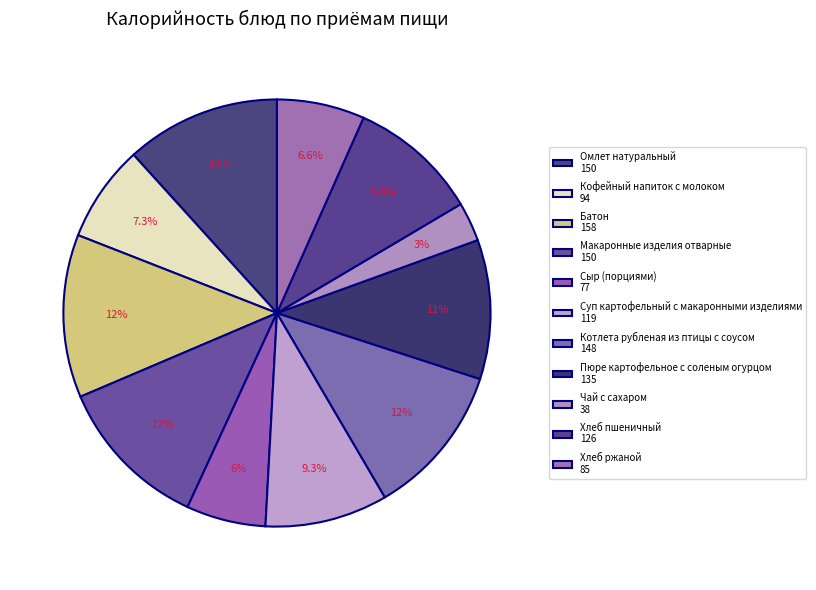

To the nearest percent, what is the average slice percentage?

9%